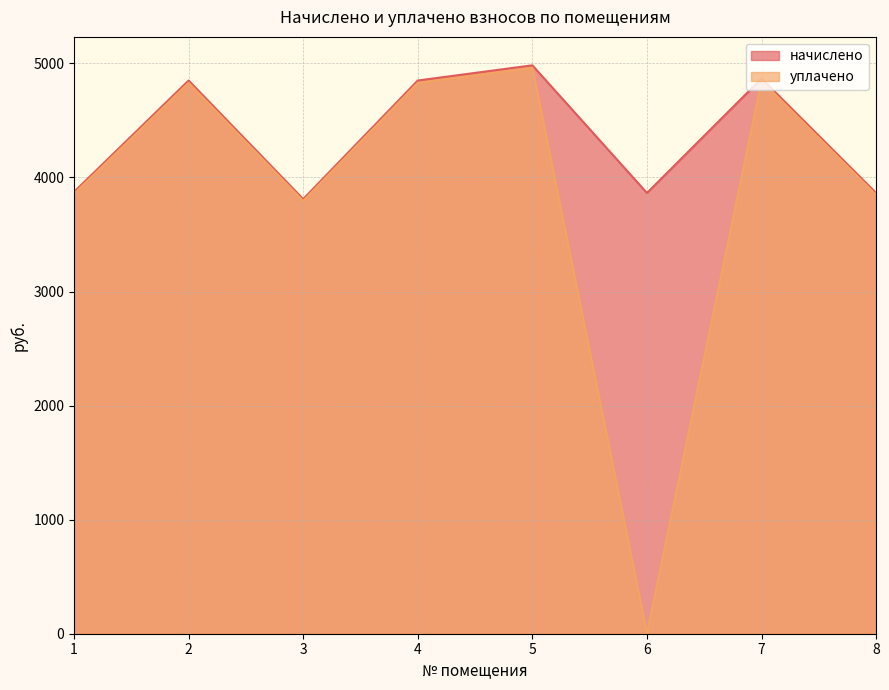

Which series has the largest range (max minus min)?

уплачено